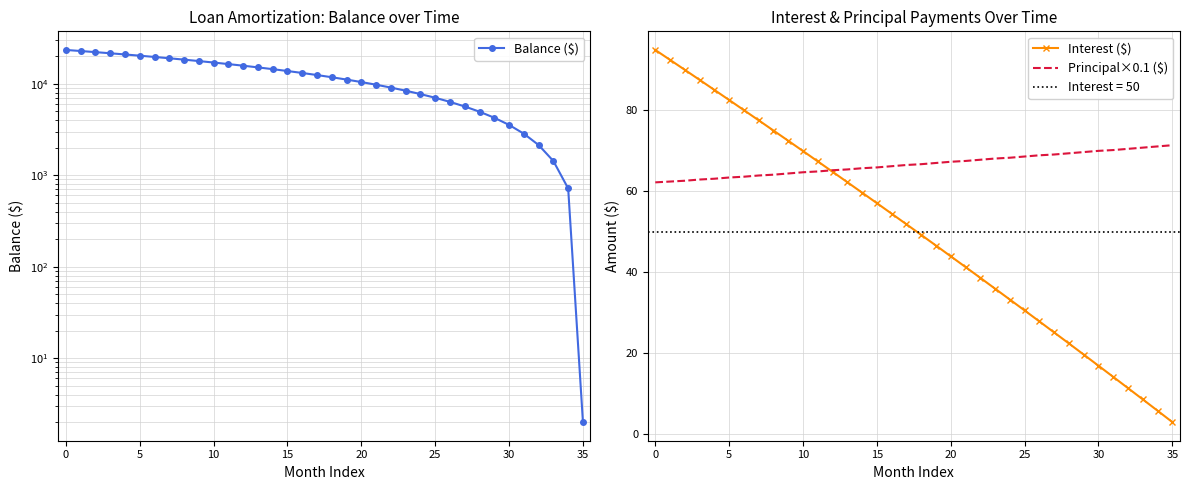

How many categories are shown in the chart?

36